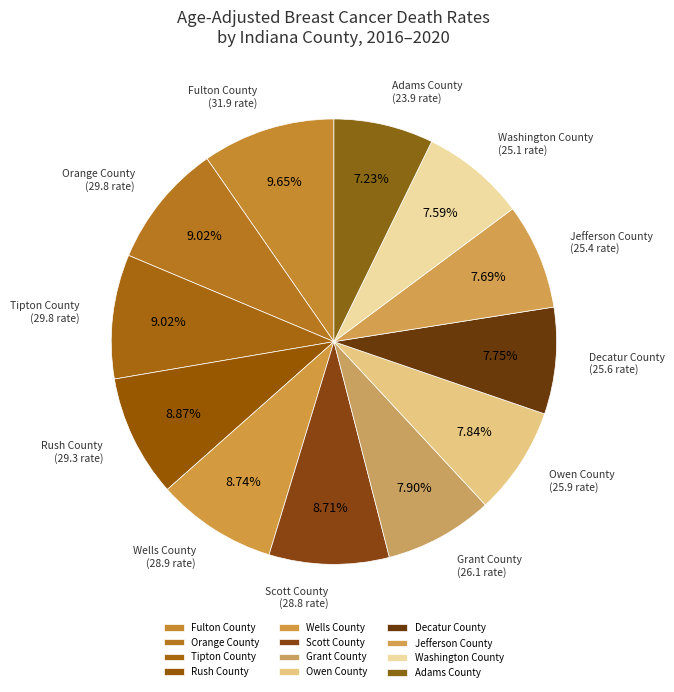

To the nearest percent, what portion does Decatur County represent?

8%